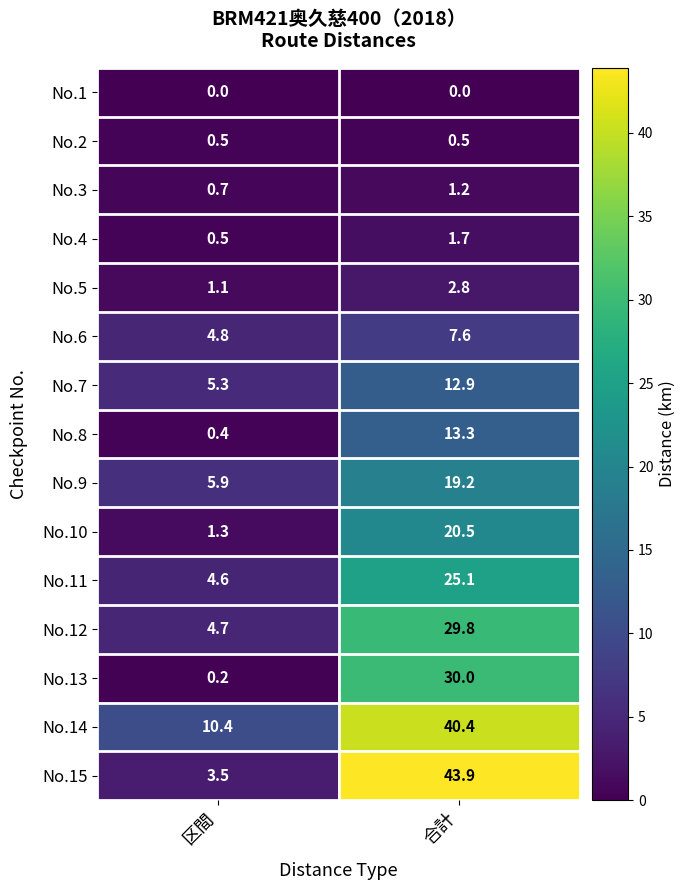

What is the average value of the No.11 series?

14.9